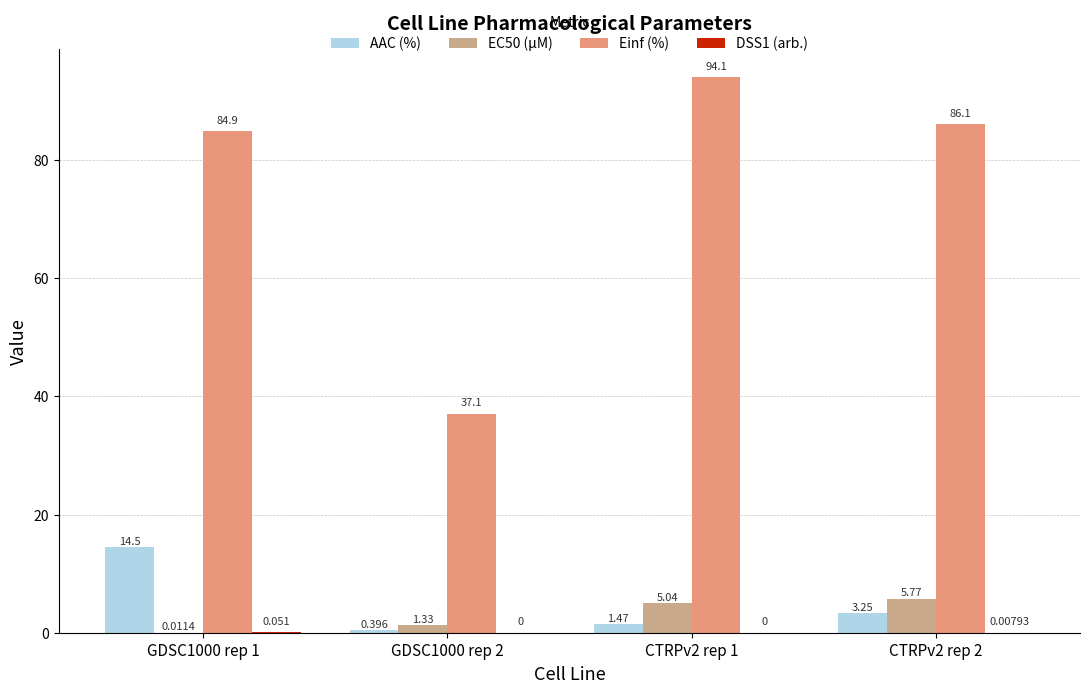

Which series changed the most between GDSC1000 rep 1 and CTRPv2 rep 2?

AAC (%)